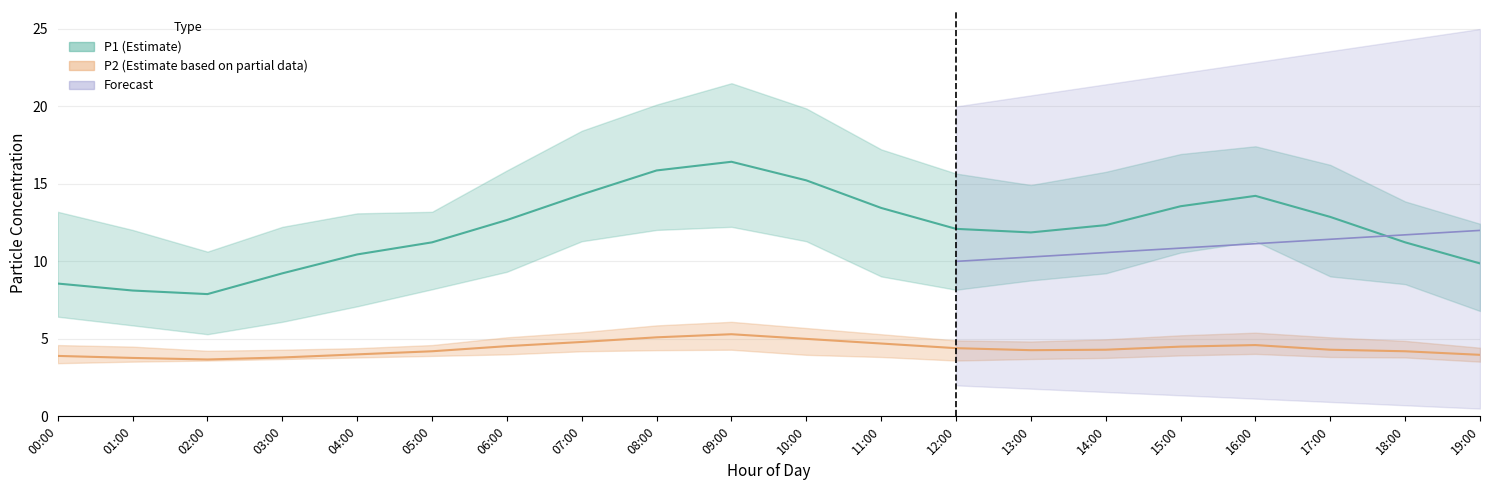

What is the label of the 3rd point from the left?

02:00